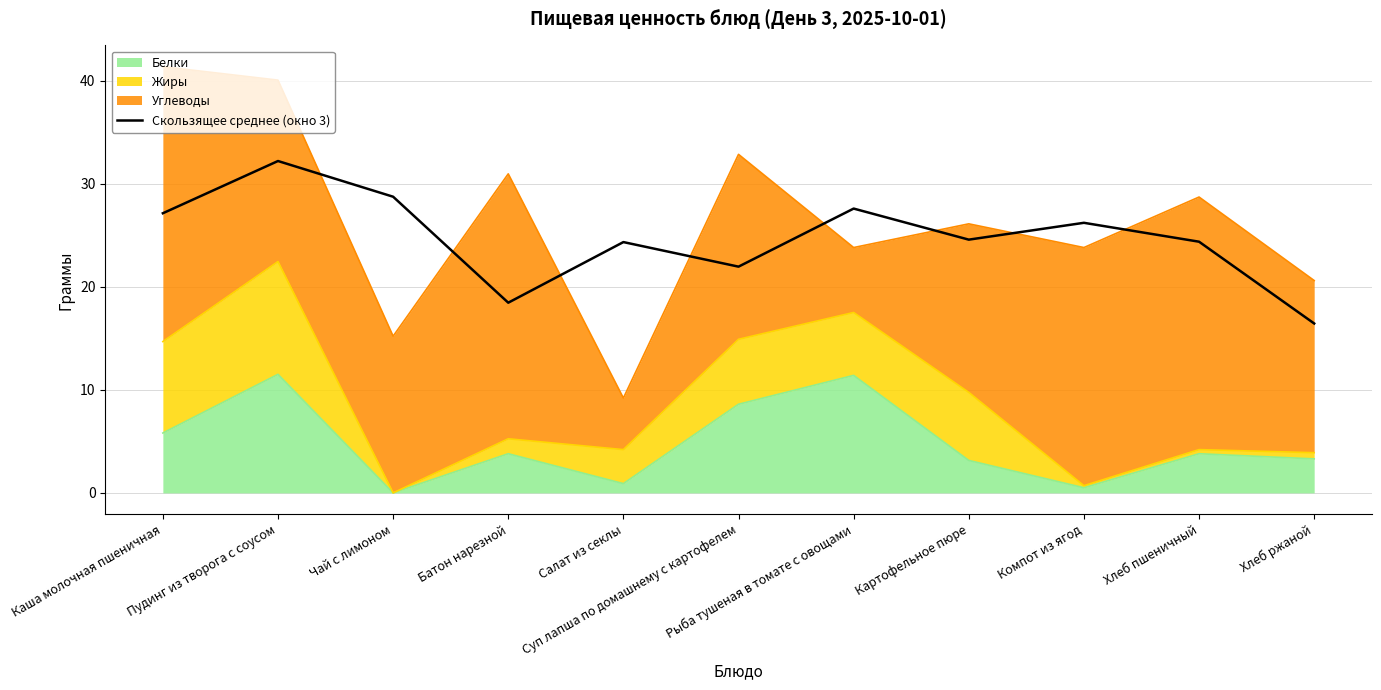

Which has a higher value, Салат из секлы or Пудинг из творога с соусом?

Пудинг из творога с соусом